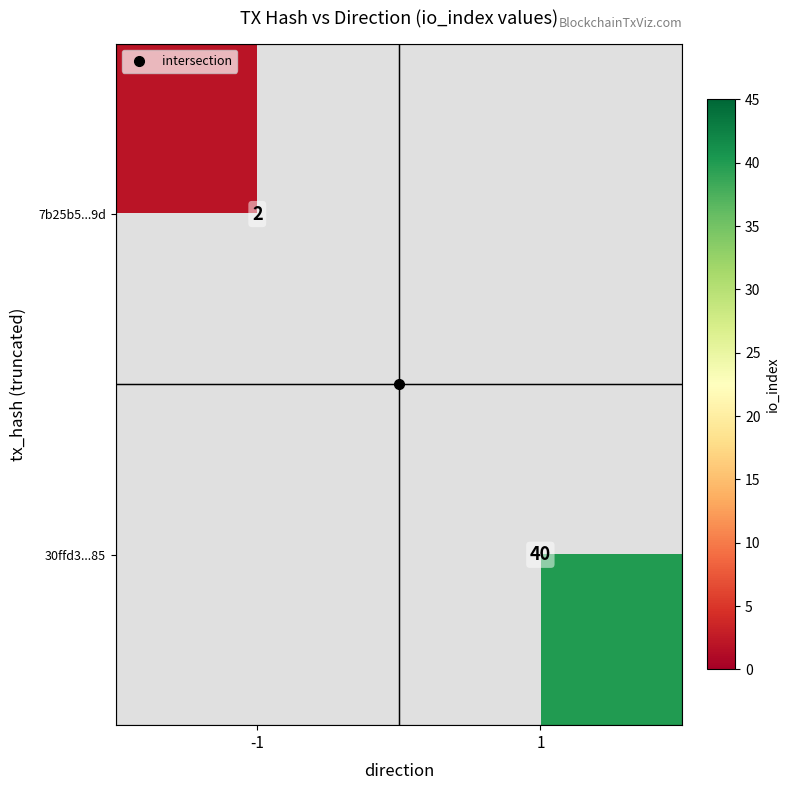

What is the smallest value displayed?

2.0